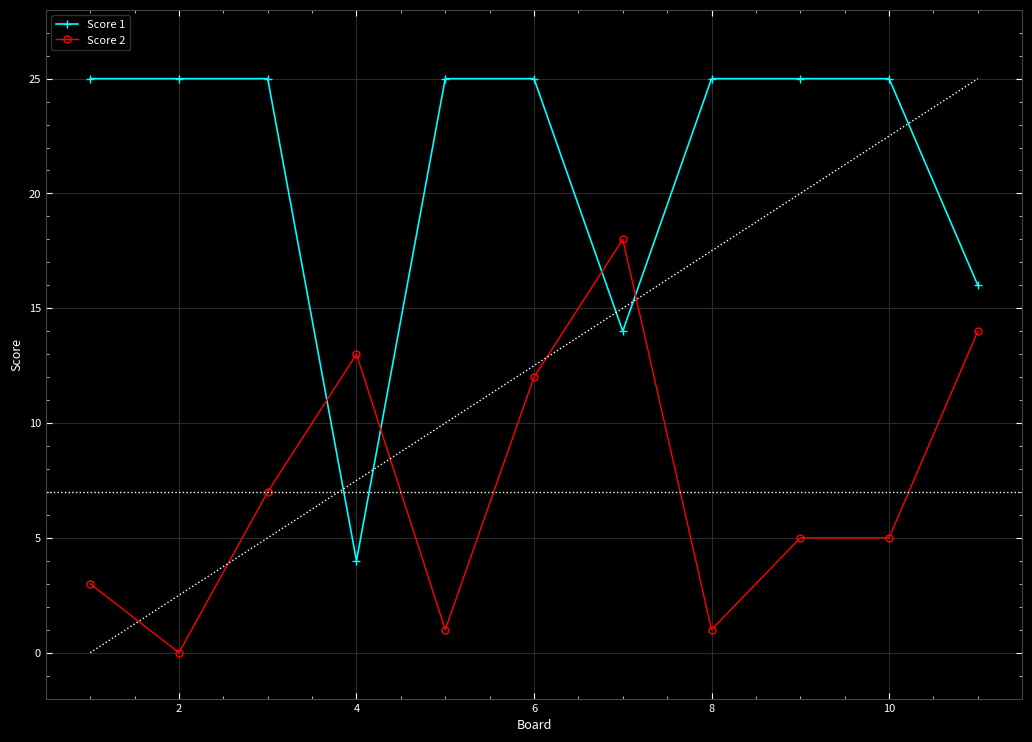

How many series are shown in this chart?

2